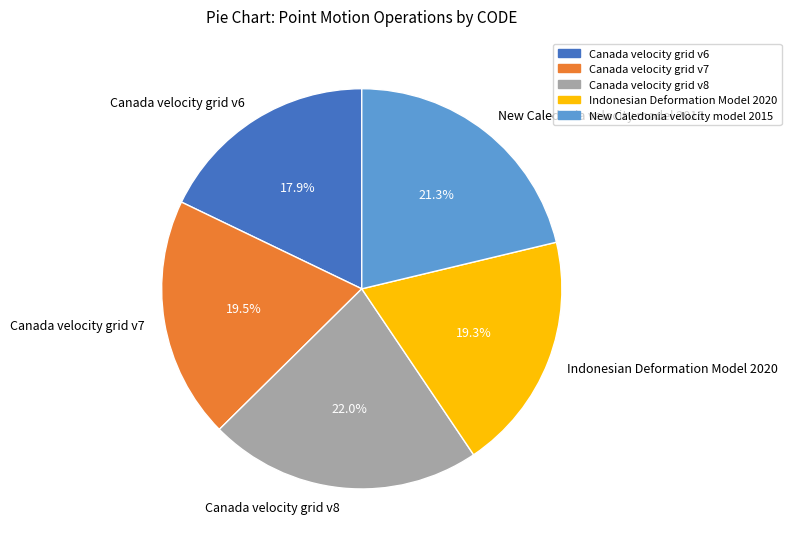

Is Canada velocity grid v8 the majority of the pie?

No